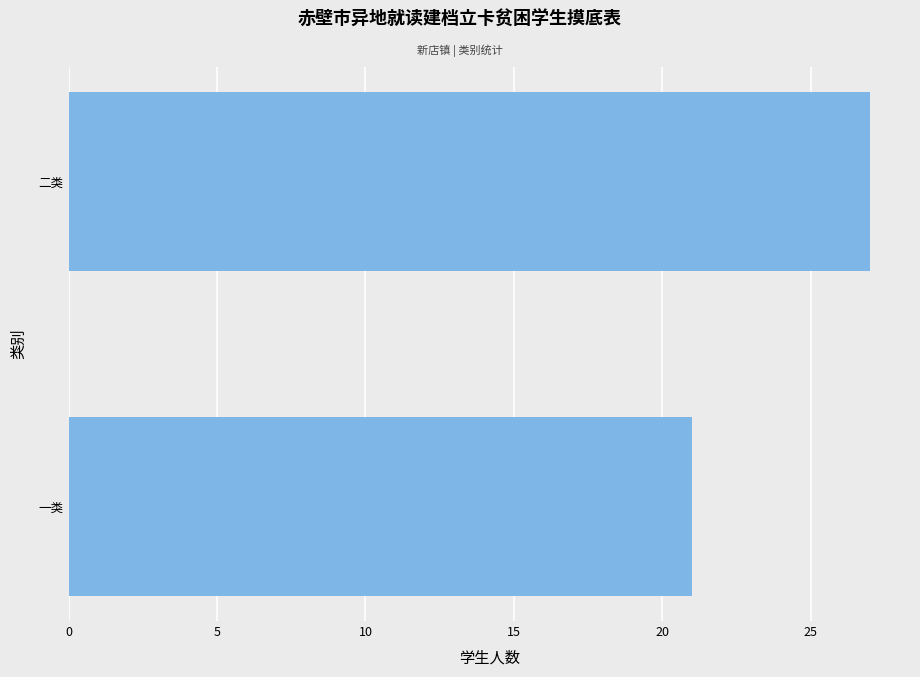

Reading bottom to top, list all the values displayed in this chart.

21	27